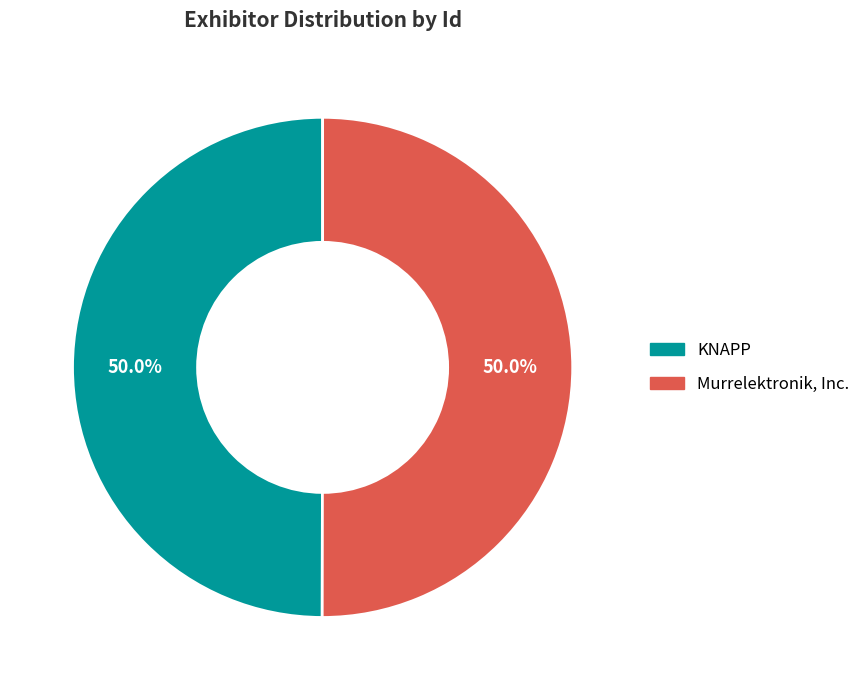

To the nearest percent, what percentage of the pie is Murrelektronik, Inc.?

50%